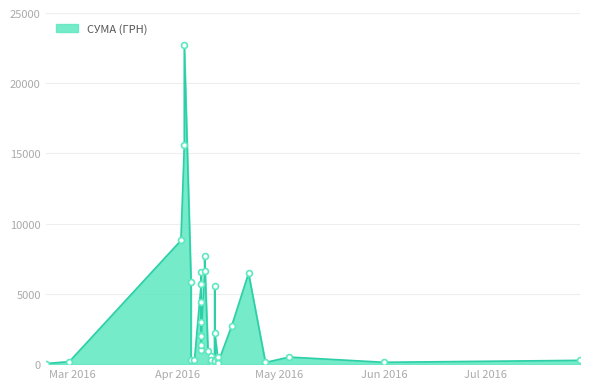

Between 22.04.2016 and 03.04.2016, which is larger?

03.04.2016